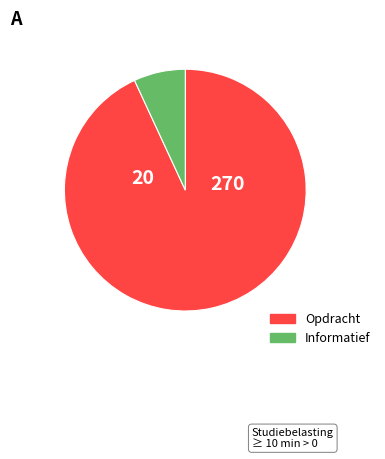

Is there a majority slice in this chart?

Yes